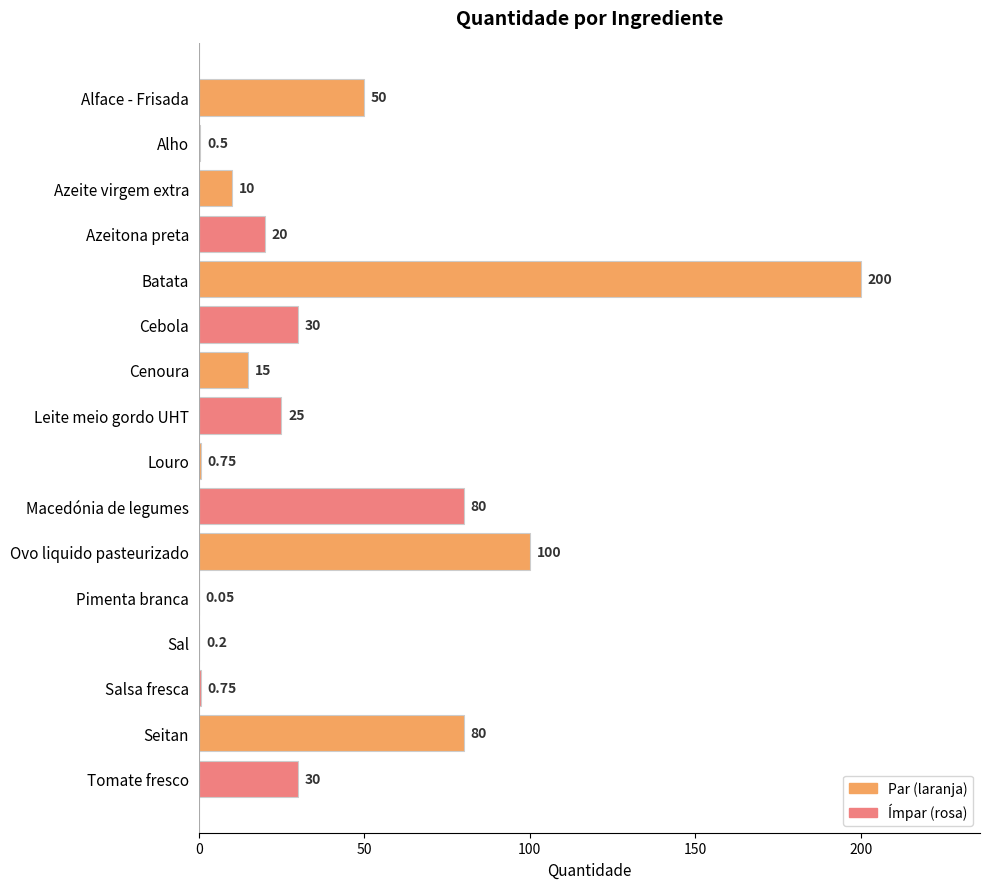

What is the sum of the values at Cebola and Leite meio gordo UHT?

55.0